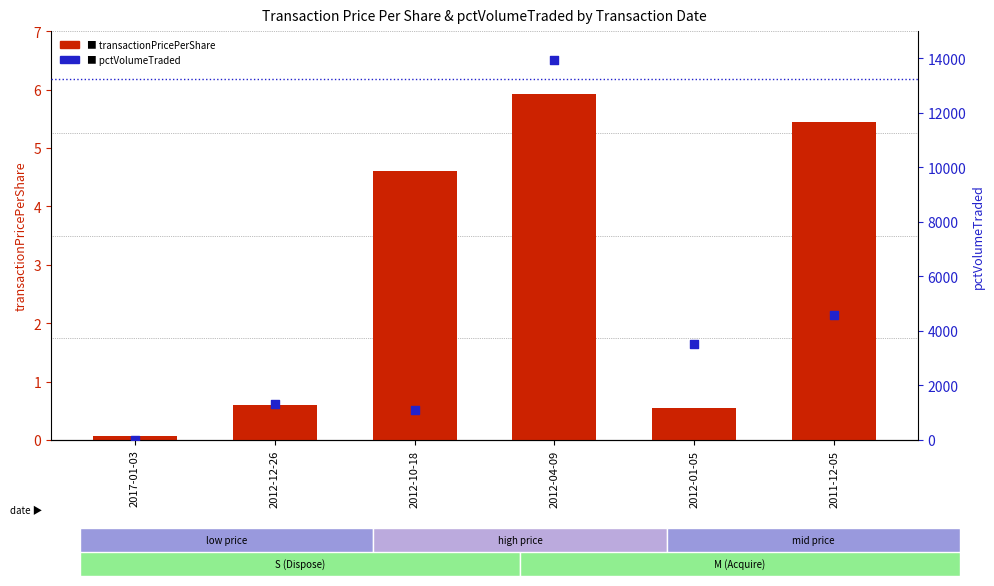

Which series has the widest spread of Y values?

pctVolumeTraded